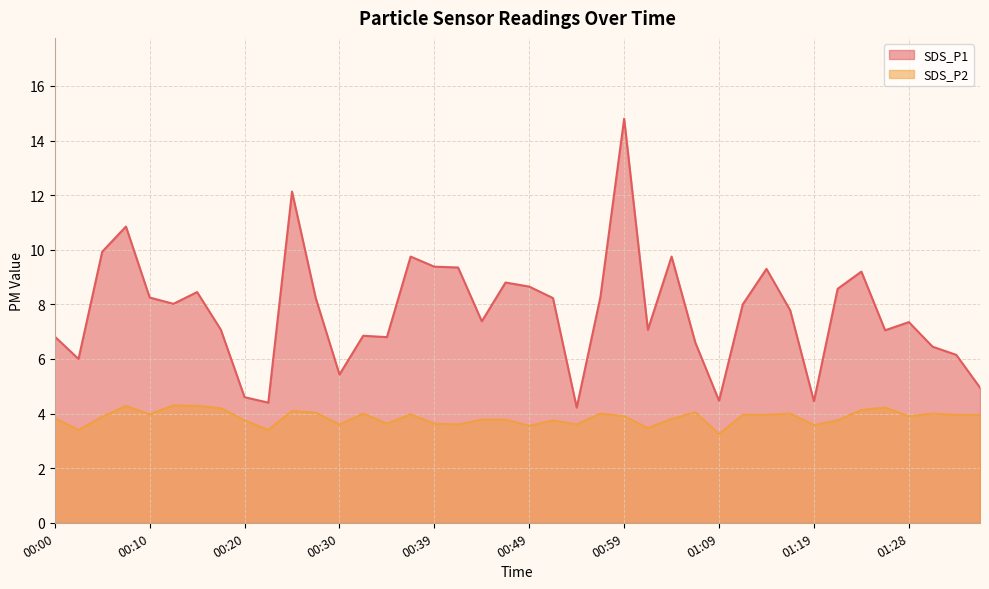

What is the difference between the highest and lowest values at 00:44?

3.6